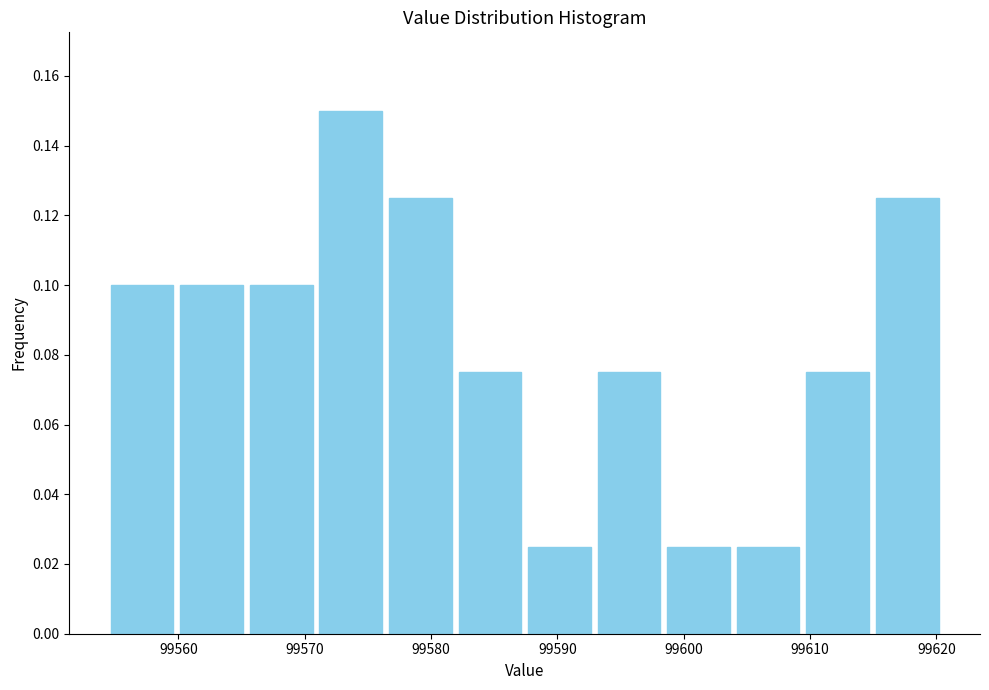

Reading left to right, list every bar in this chart as the range it spans on the x-axis followed by its height. Neither the bar edges nor the heights are printed on the chart, so give them approximately, as read against the axes.

99554 to 99560: 0.100
99560 to 99565: 0.100
99565 to 99571: 0.100
99571 to 99576: 0.150
99576 to 99582: 0.126
99582 to 99587: 0.076
99587 to 99593: 0.026
99593 to 99598: 0.076
99598 to 99604: 0.026
99604 to 99609: 0.026
99609 to 99615: 0.076
99615 to 99620: 0.126